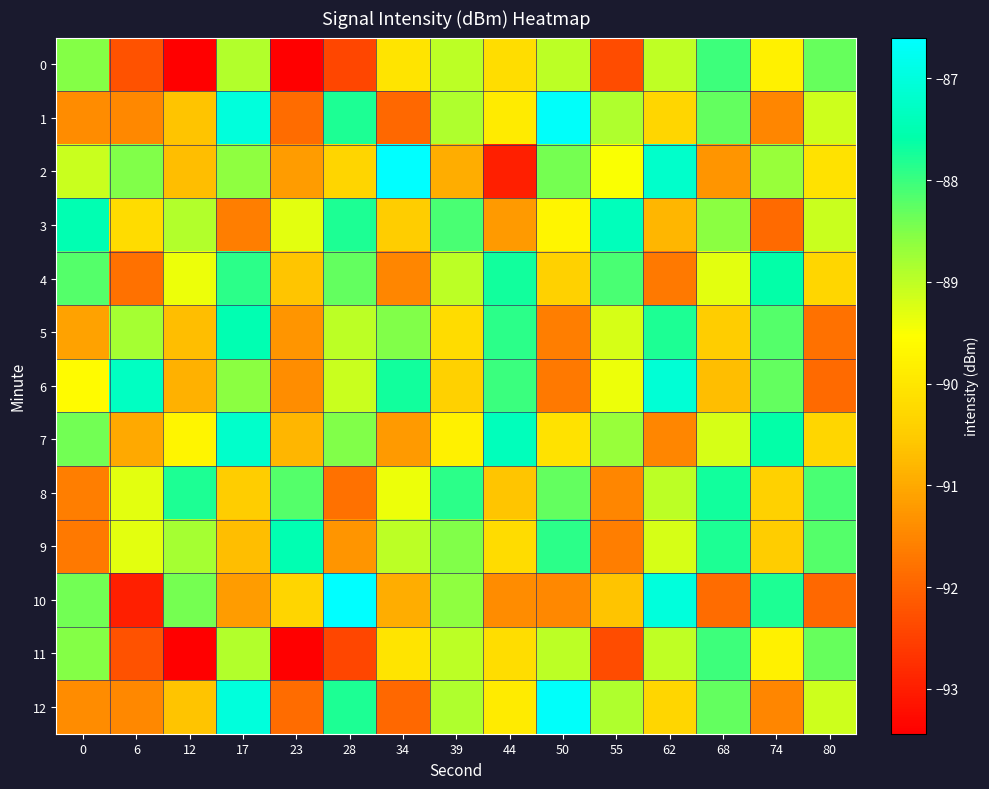

How many distinct data groups are displayed?

13